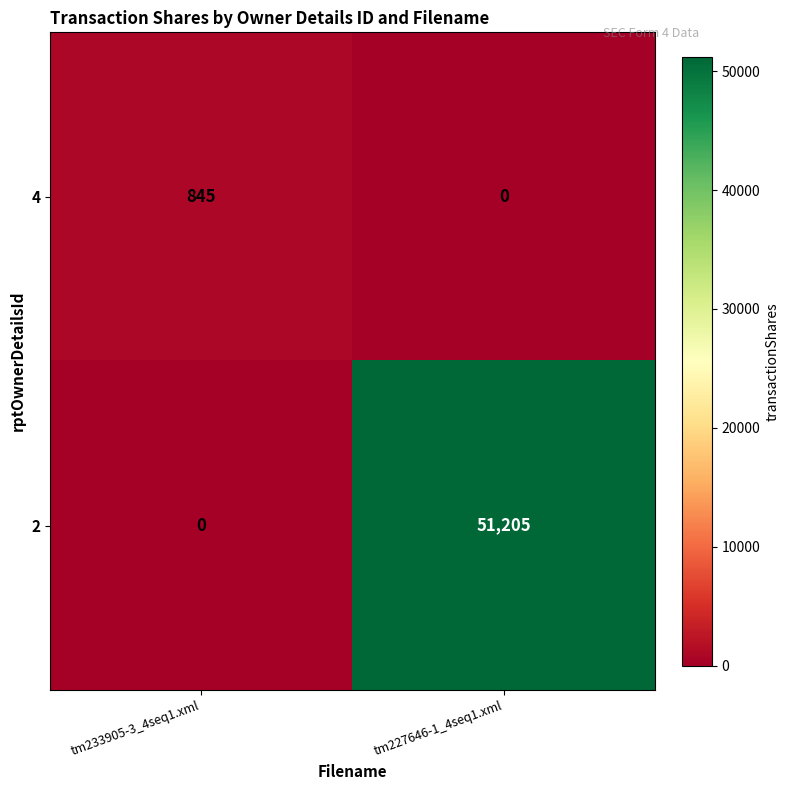

List the series in order of their overall mean, lowest first.

4, 2